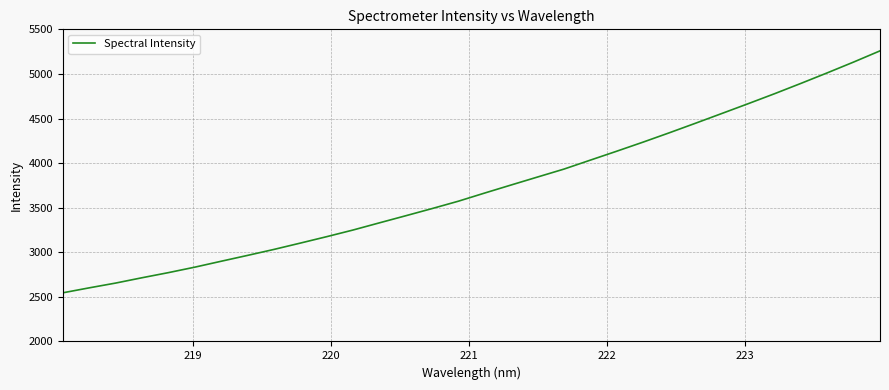

What is the maximum value shown in the chart?

5258.6